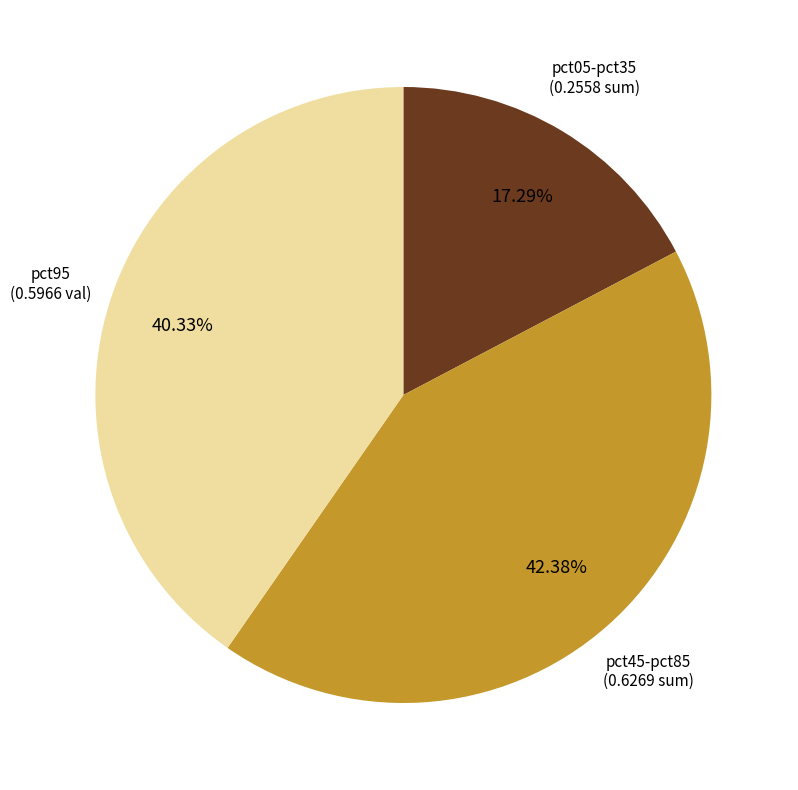

What is the smallest slice in the pie chart?

pct05-pct35